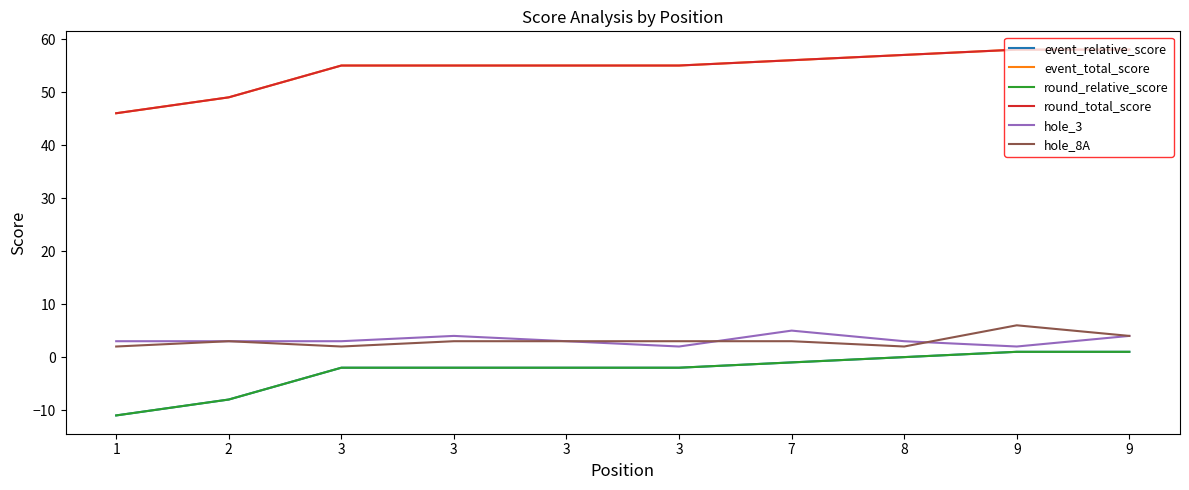

Rank the categories by round_relative_score value from lowest to highest.

1, 2, 3, 3, 3, 3, 7, 8, 9, 9